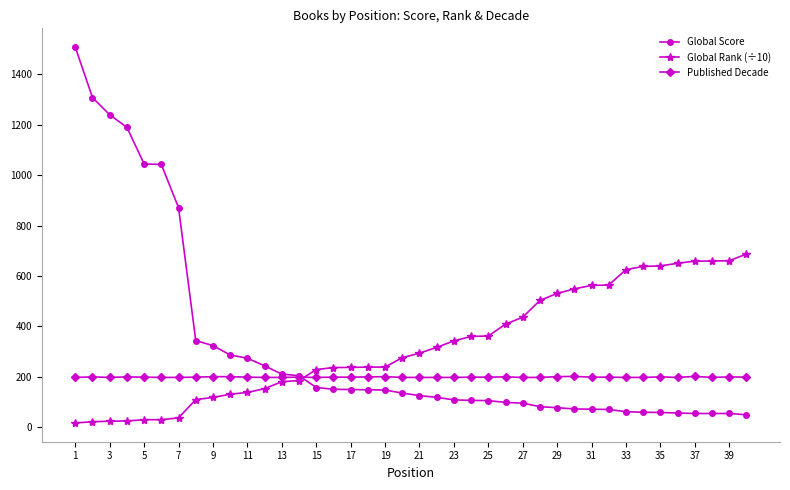

At how many categories does at least one series exceed 1083?

4